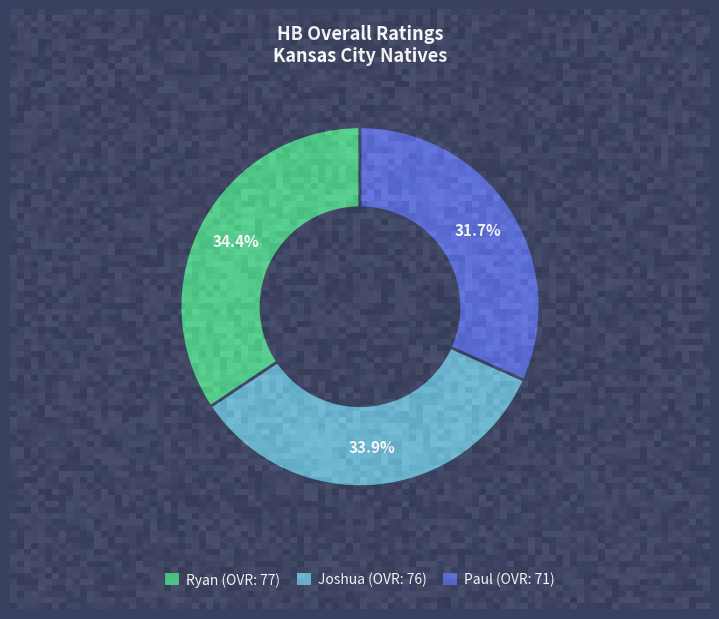

How many segments does this pie chart have?

3